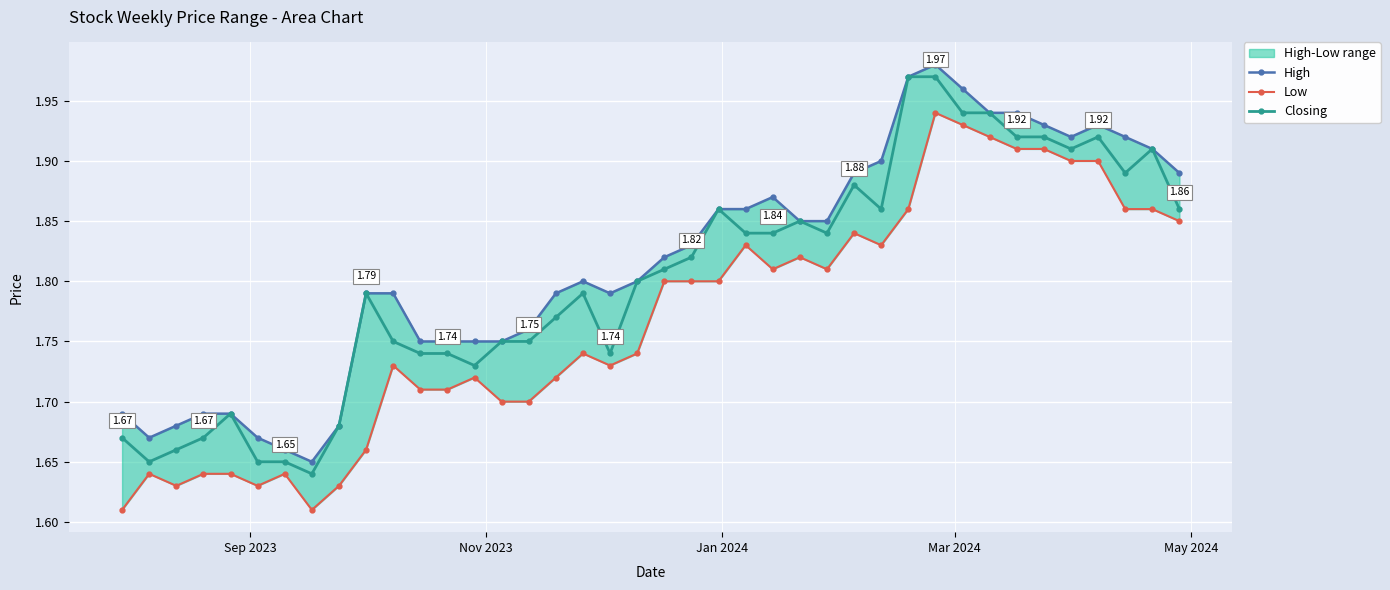

True or false: Closing has more than 1 interior local peaks.

True